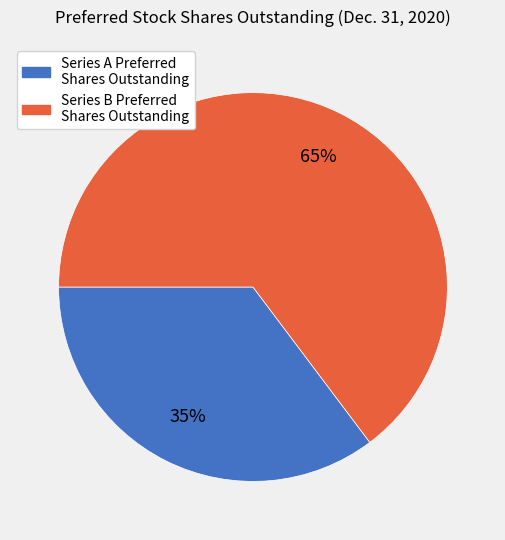

Which has a higher value, Series B Preferred Shares Outstanding or Series A Preferred Shares Outstanding?

Series B Preferred Shares Outstanding